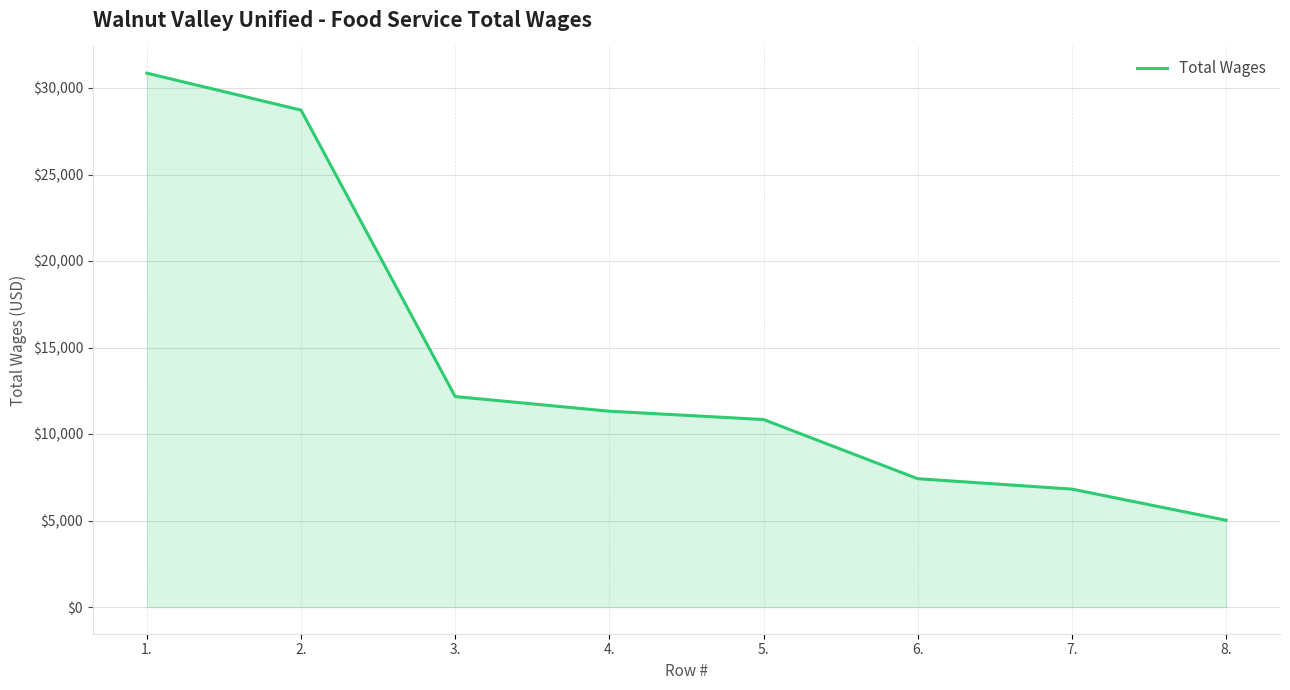

Reading left to right, extract all data points from this chart.

1.=30859	2.=28723	3.=12166	4.=11319	5.=10838	6.=7417	7.=6817	8.=5018